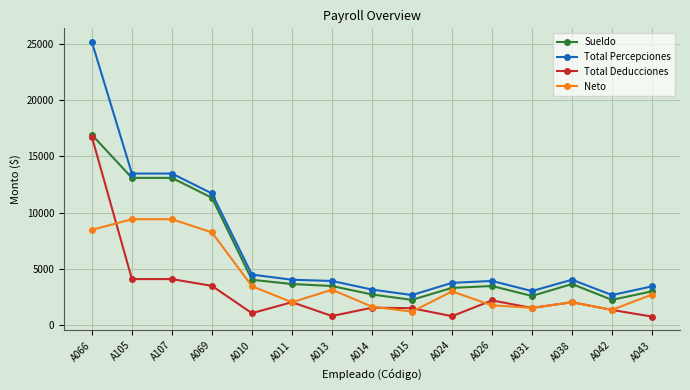

What is the highest value of the Sueldo series?

16936.8